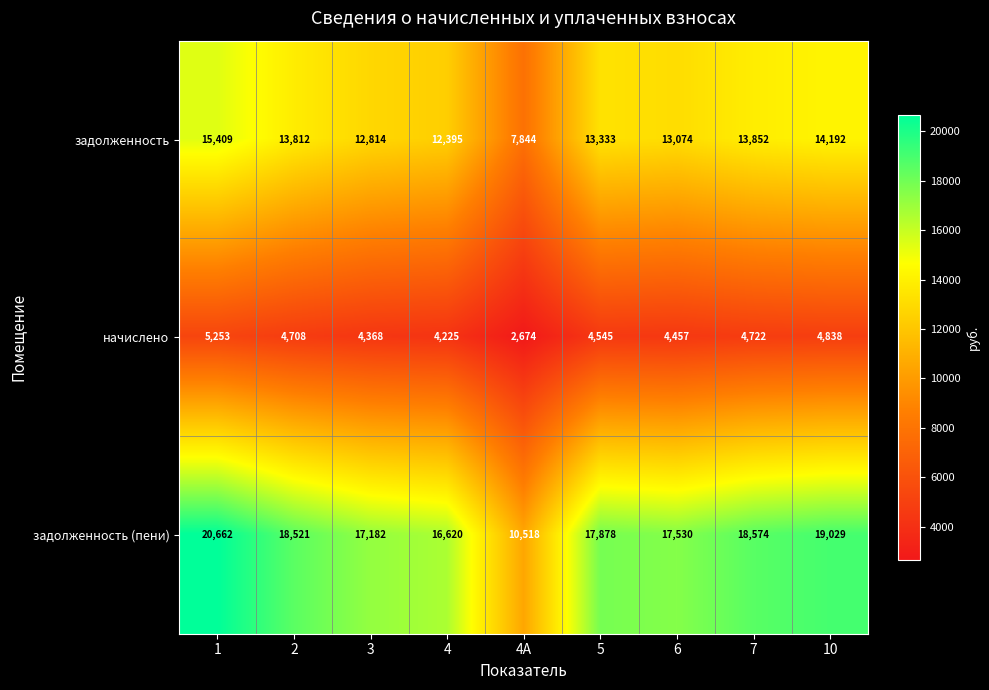

At 3, list the series in order from largest to smallest.

задолженность (пени), задолженность, начислено